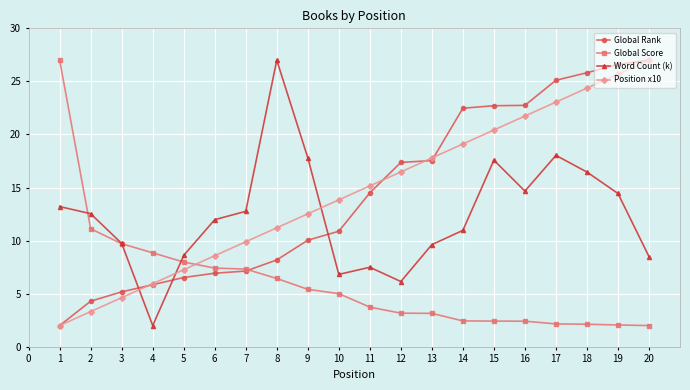

What is the smallest value displayed?

2.0